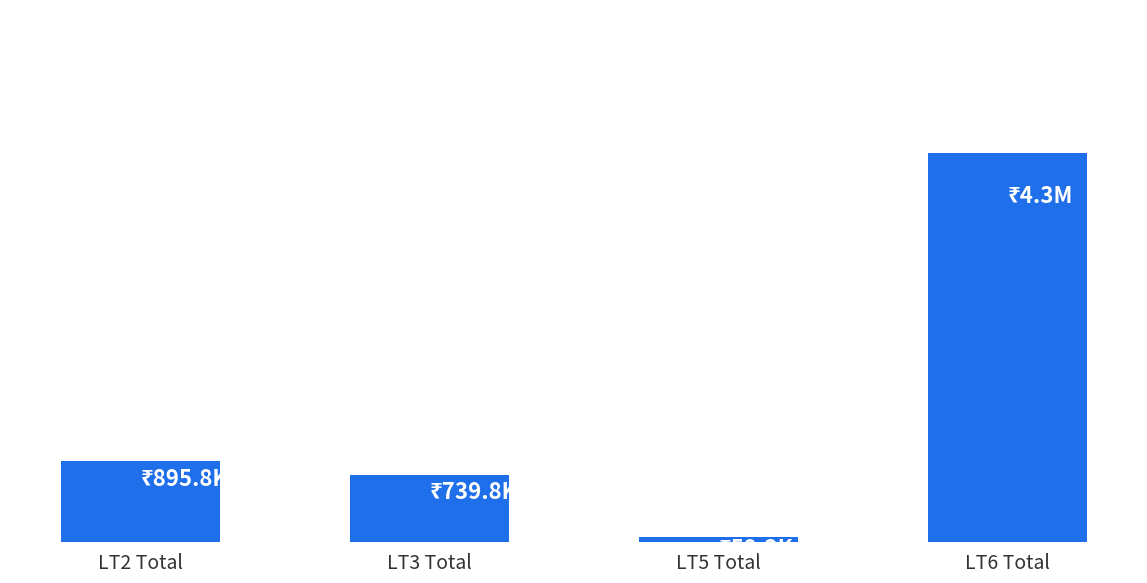

Does the chart contain any negative values?

No